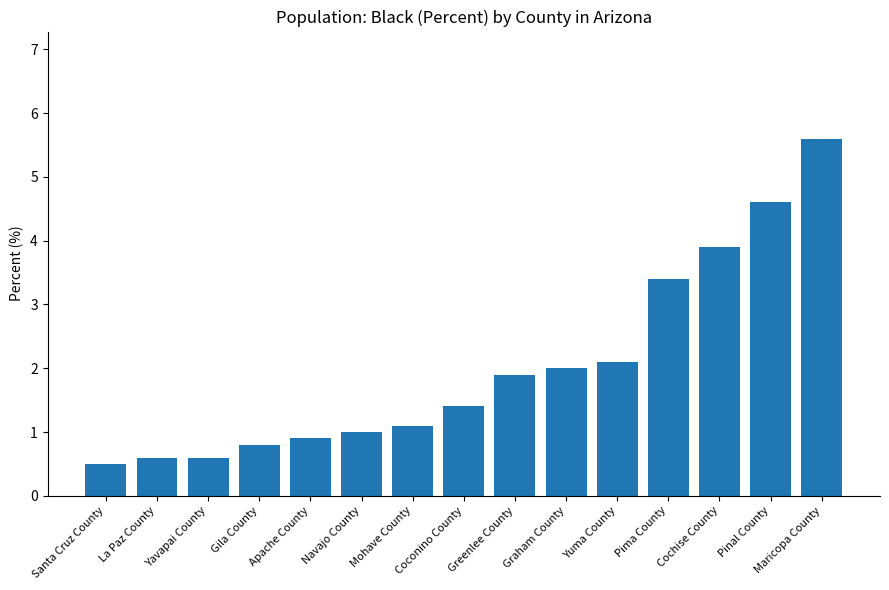

True or false: the data shows 0.5 at Santa Cruz County.

True